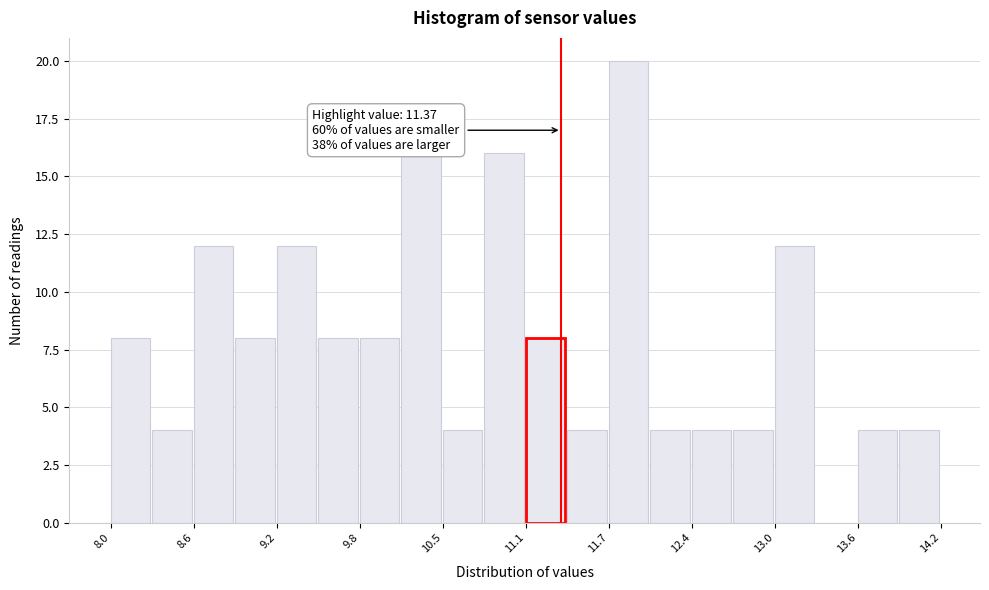

Read against the x-axis, roughly where is the centre of the tallest bar?

11.9